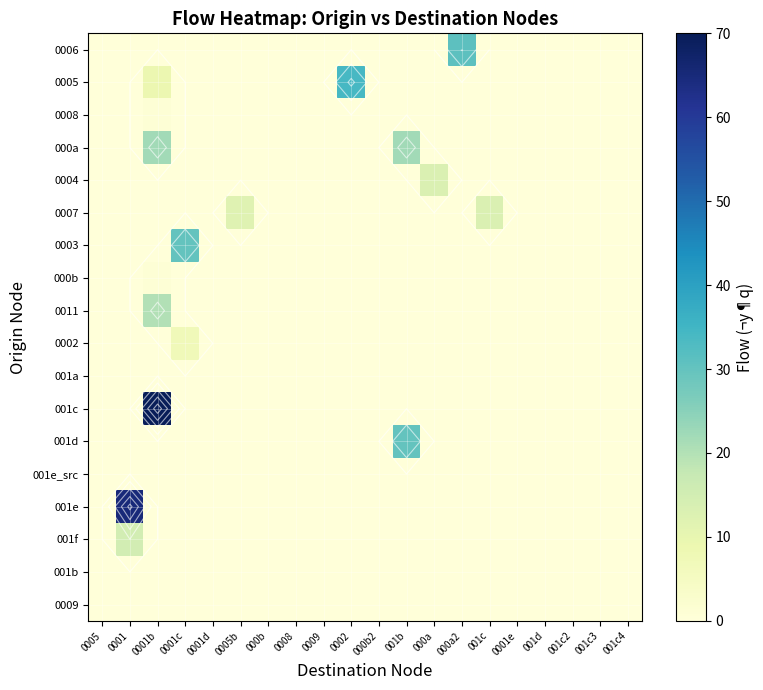

At 0009, list the series in order from smallest to largest.

0006, 0005, 0008, 000a, 0004, 0007, 0003, 000b, 0011, 0002, 001a, 001c, 001d, 001e_src, 001e, 001f, 001b, 0009